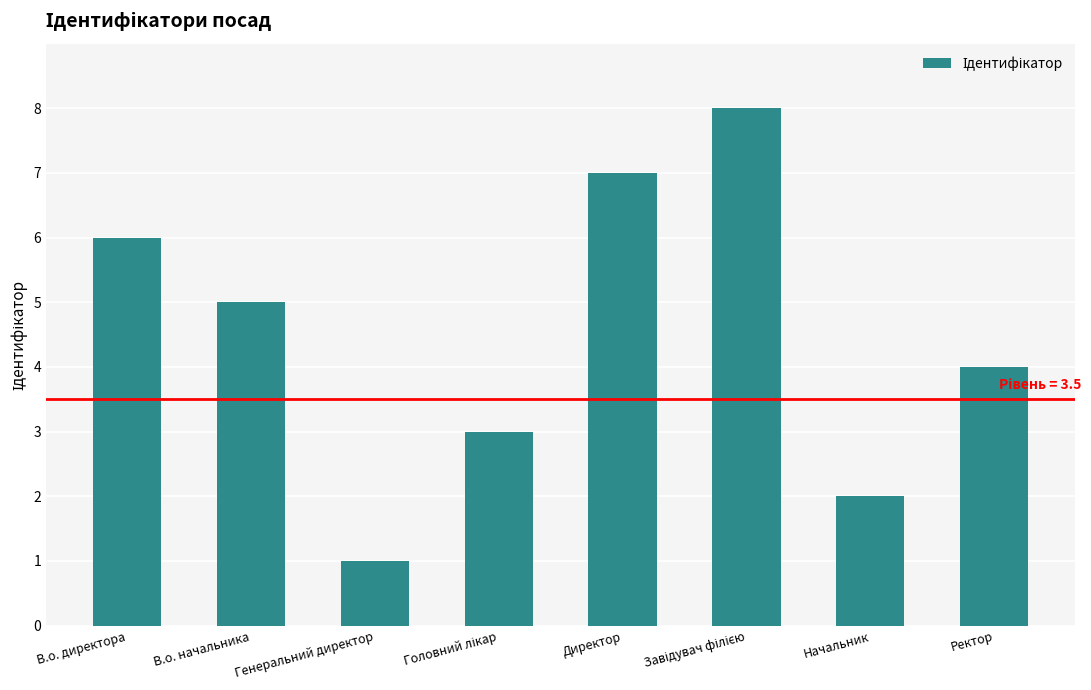

What is the maximum value shown in the chart?

8